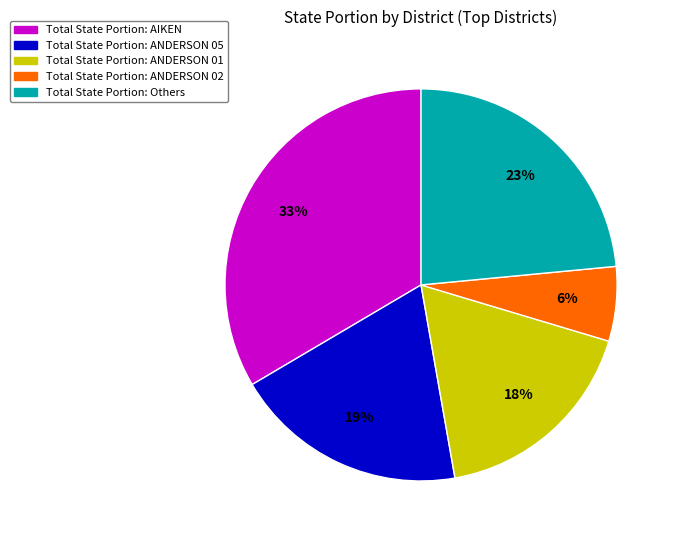

How many slices are in this pie chart?

5